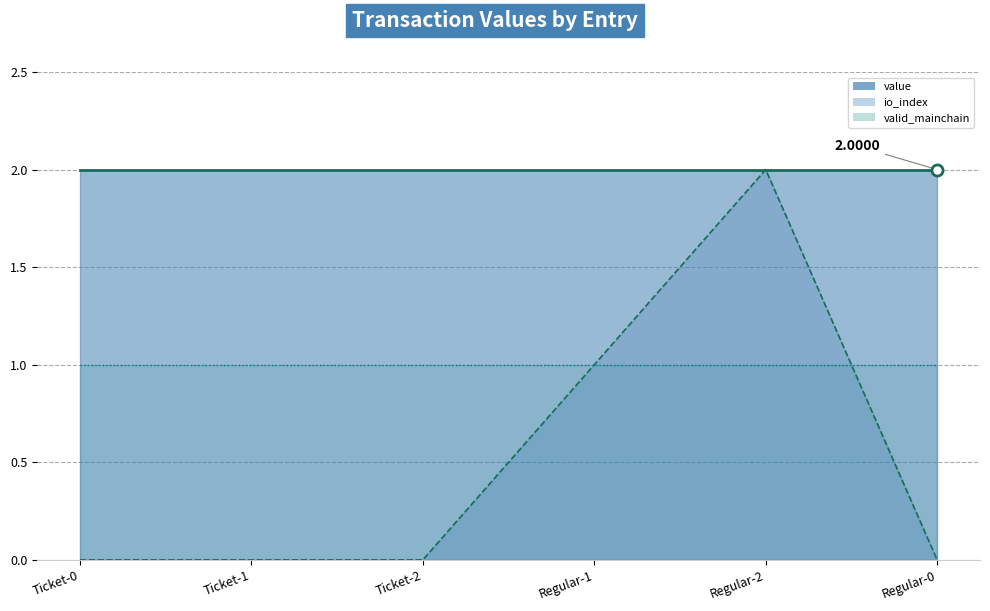

What is the sum of all io_index line values?

3.0